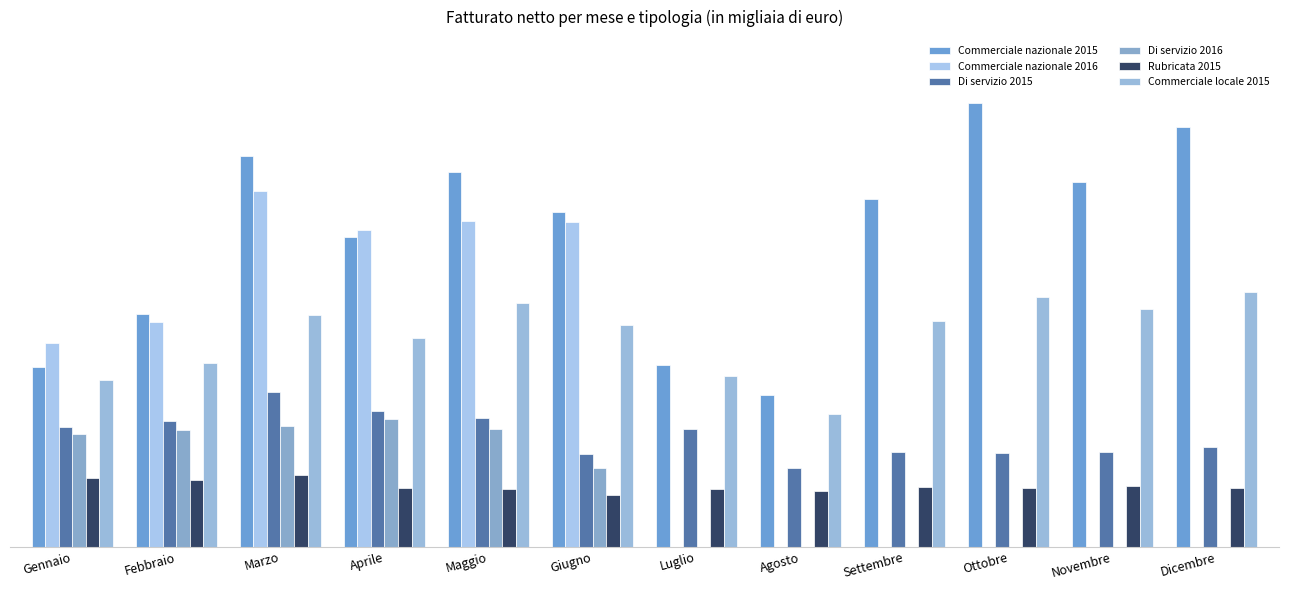

Are the bars horizontal?

No